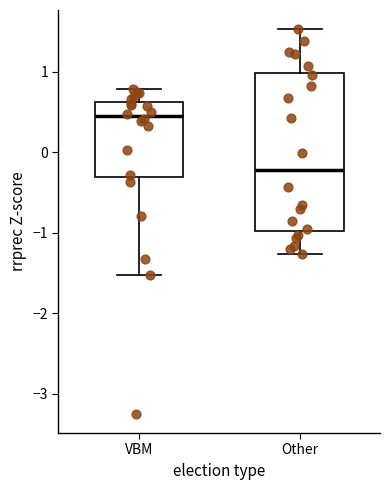

Which box is the tallest, from its lower edge to its upper edge?

Other